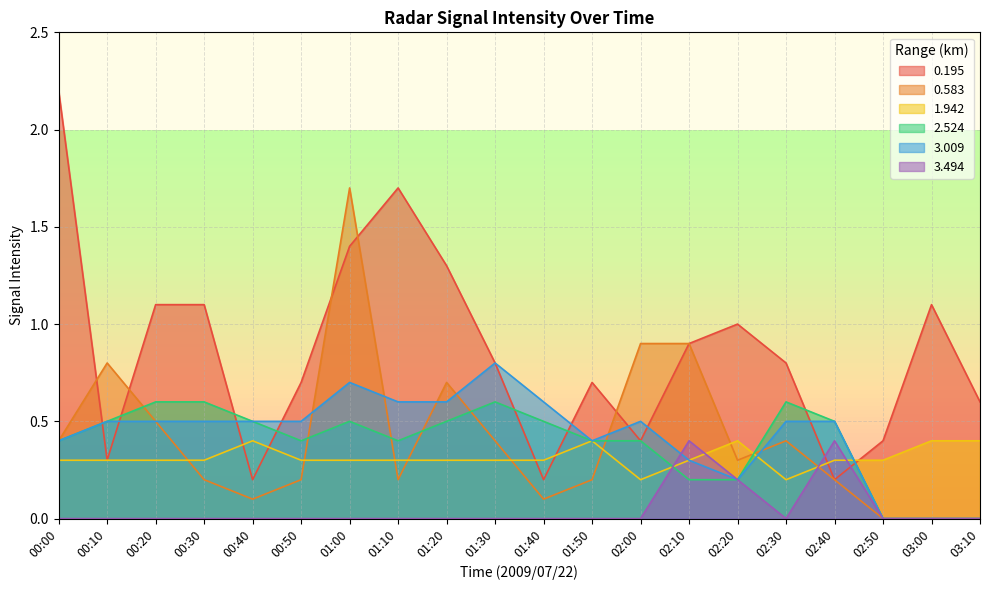

What is the difference between the second highest and minimum values in the 2.524 series?

0.6